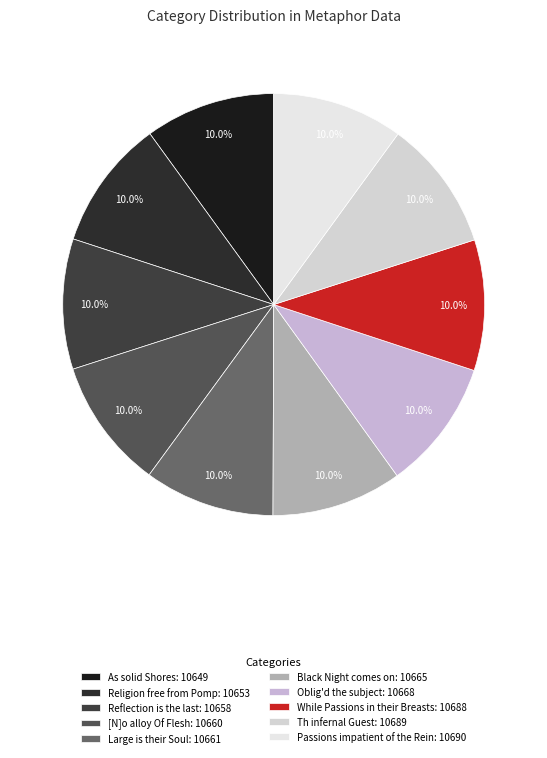

Is the sum of Large is their Soul and Oblig'd the subject greater than half?

No